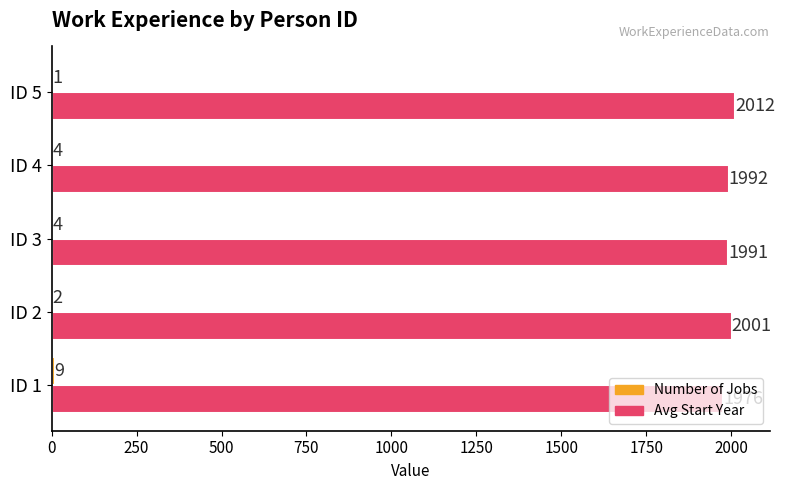

What is the sum of the Avg Start Year values at ID 1 and ID 3?

3967